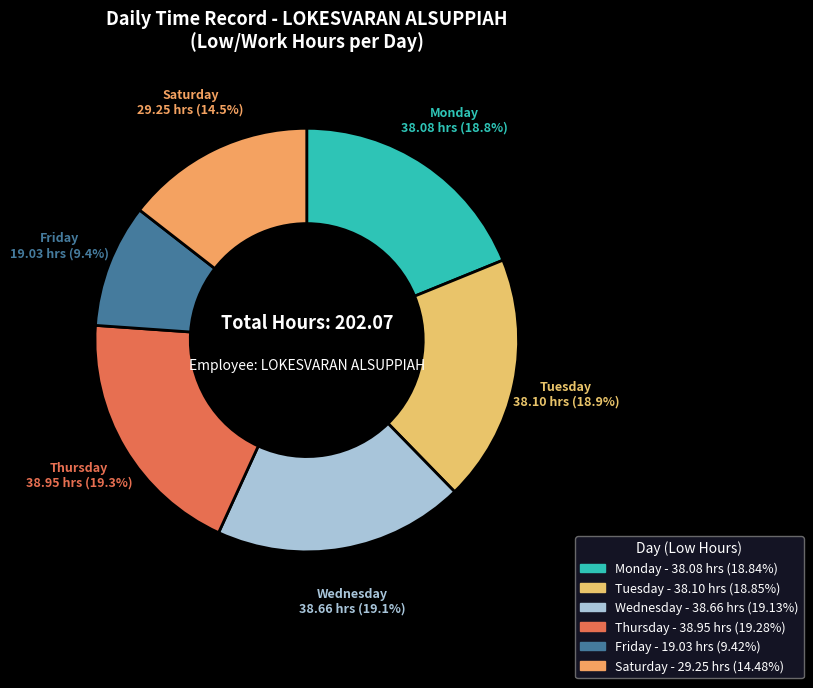

How many slices are in this pie chart?

6